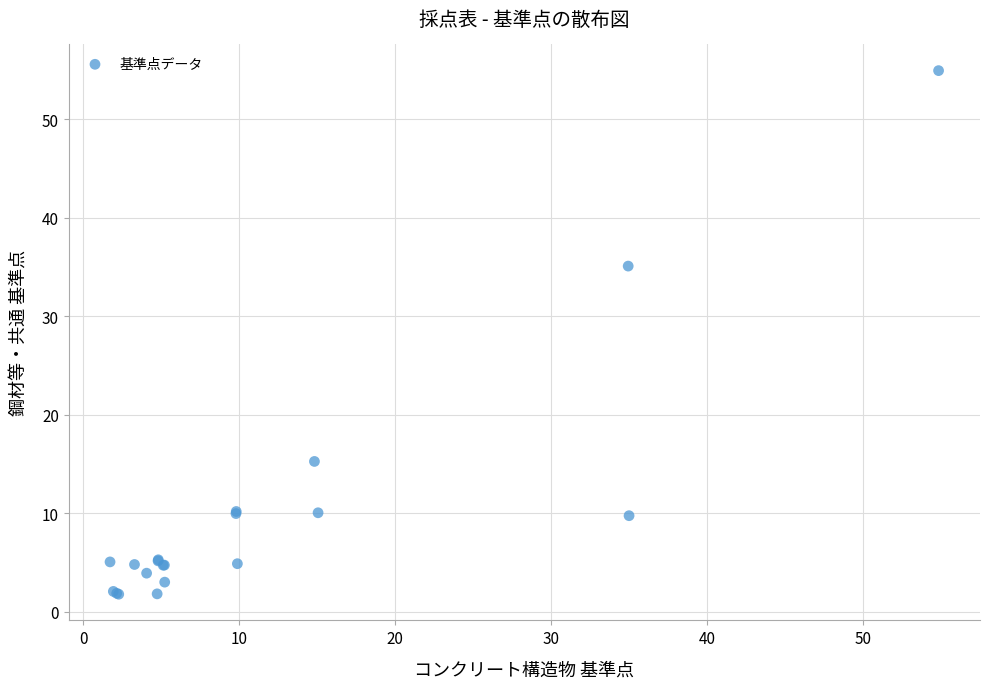

What Y value in the scatter plot is closest to 28?

35.1